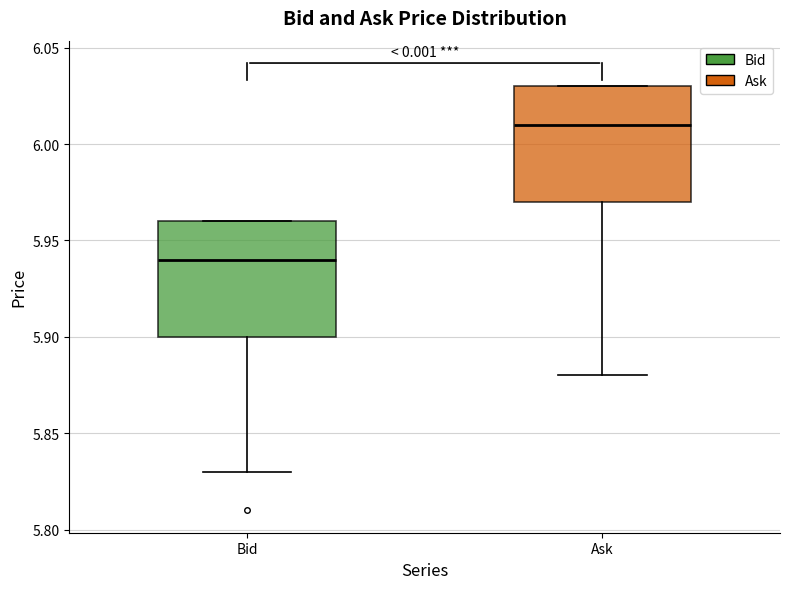

Reading left to right, transcribe this box plot: for each box, give where its median line is, the range the box spans, and where its two whiskers end, as read against the y-axis. The values are not printed on the chart, so give them approximately, as read against the axis.

Bid: median 5.94, box 5.90 to 5.96, whiskers 5.83 to 5.96
Ask: median 6.01, box 5.97 to 6.03, whiskers 5.88 to 6.03